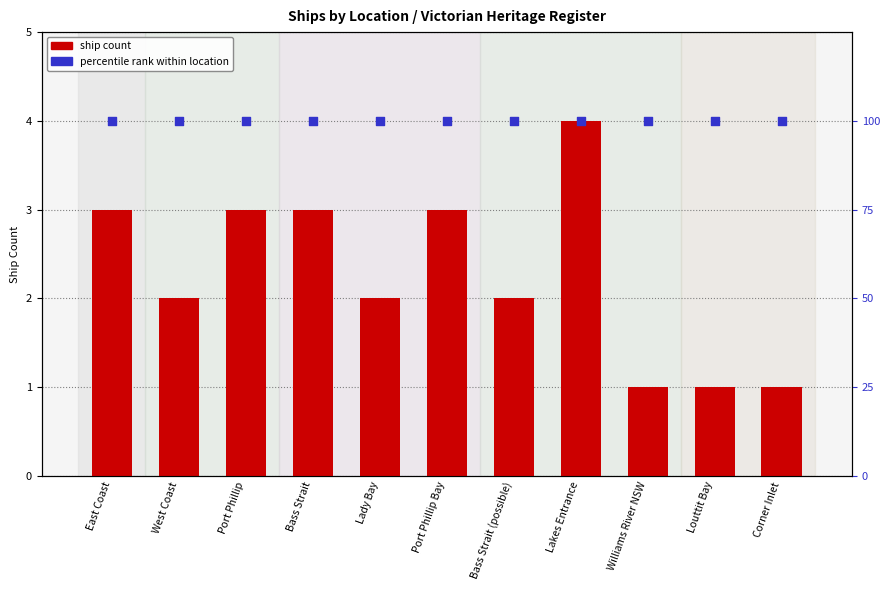

What are all the series names shown in the legend?

ship count, percentile rank within location